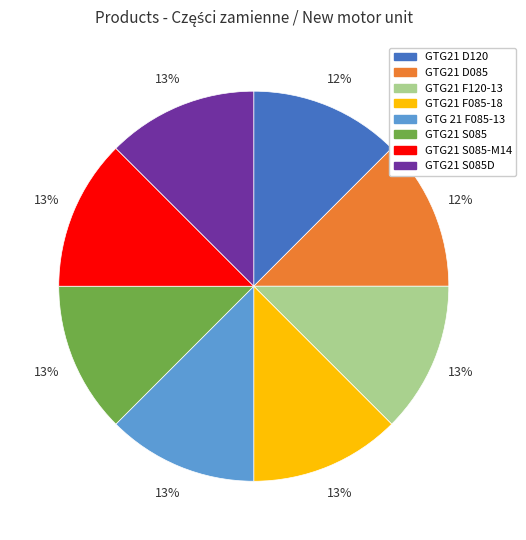

Count the number of slices in the pie.

8